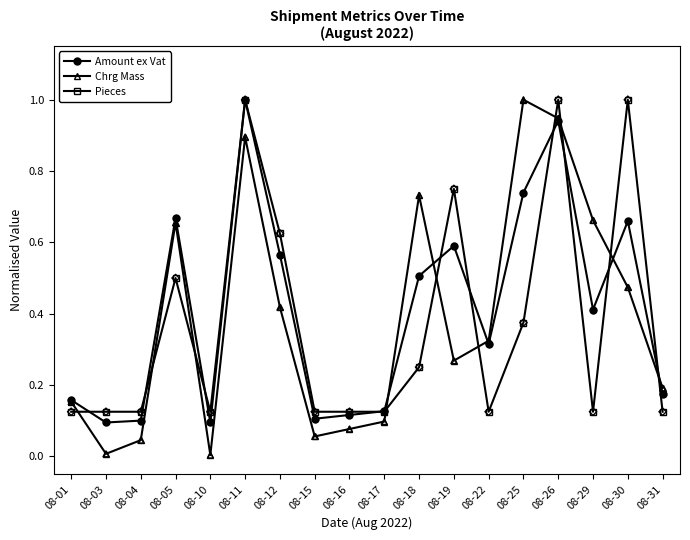

What are all the series names shown in the legend?

Amount ex Vat, Chrg Mass, Pieces